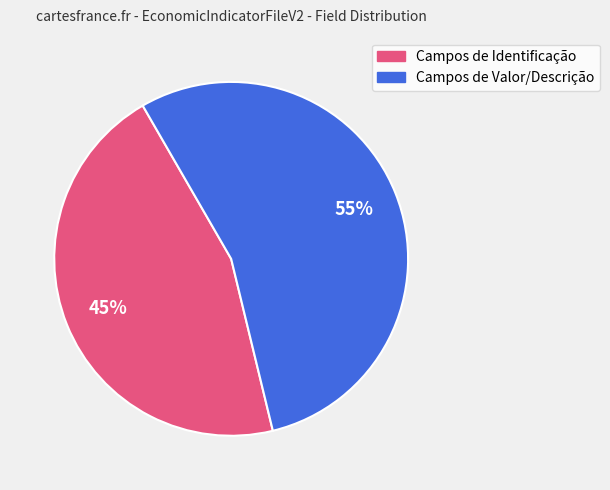

How many slices are in this pie chart?

2